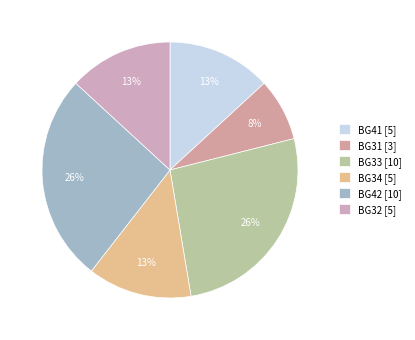

Count the number of slices in the pie.

6